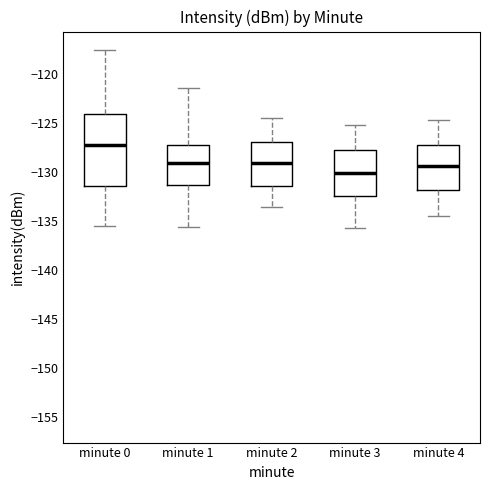

Reading left to right, transcribe this box plot: for each box, give where its median line is, the range the box spans, and where its two whiskers end, as read against the y-axis. The values are not printed on the chart, so give them approximately, as read against the axis.

minute 0: median -127.5, box -131.5 to -124.0, whiskers -135.5 to -117.5
minute 1: median -129.0, box -131.5 to -127.0, whiskers -135.5 to -121.5
minute 2: median -129.0, box -131.5 to -127.0, whiskers -133.5 to -124.5
minute 3: median -130.0, box -132.5 to -128.0, whiskers -135.5 to -125.0
minute 4: median -129.5, box -132.0 to -127.0, whiskers -134.5 to -124.5